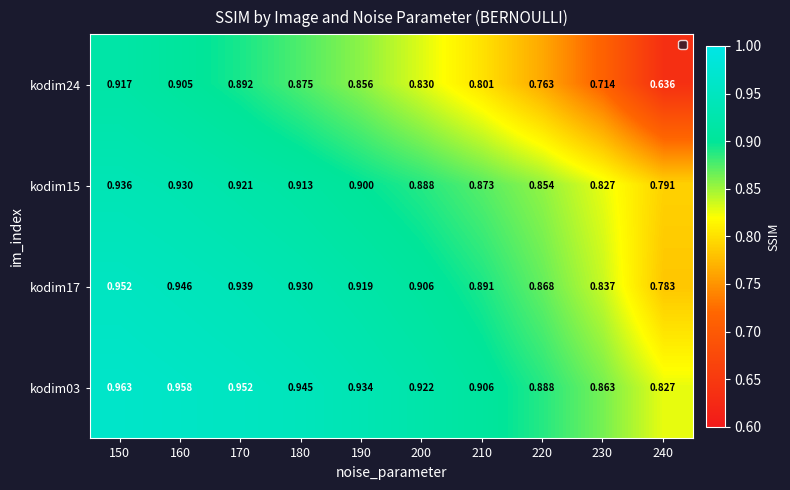

Is the value of kodim24 at 200 greater than the value of kodim17 at 180?

No